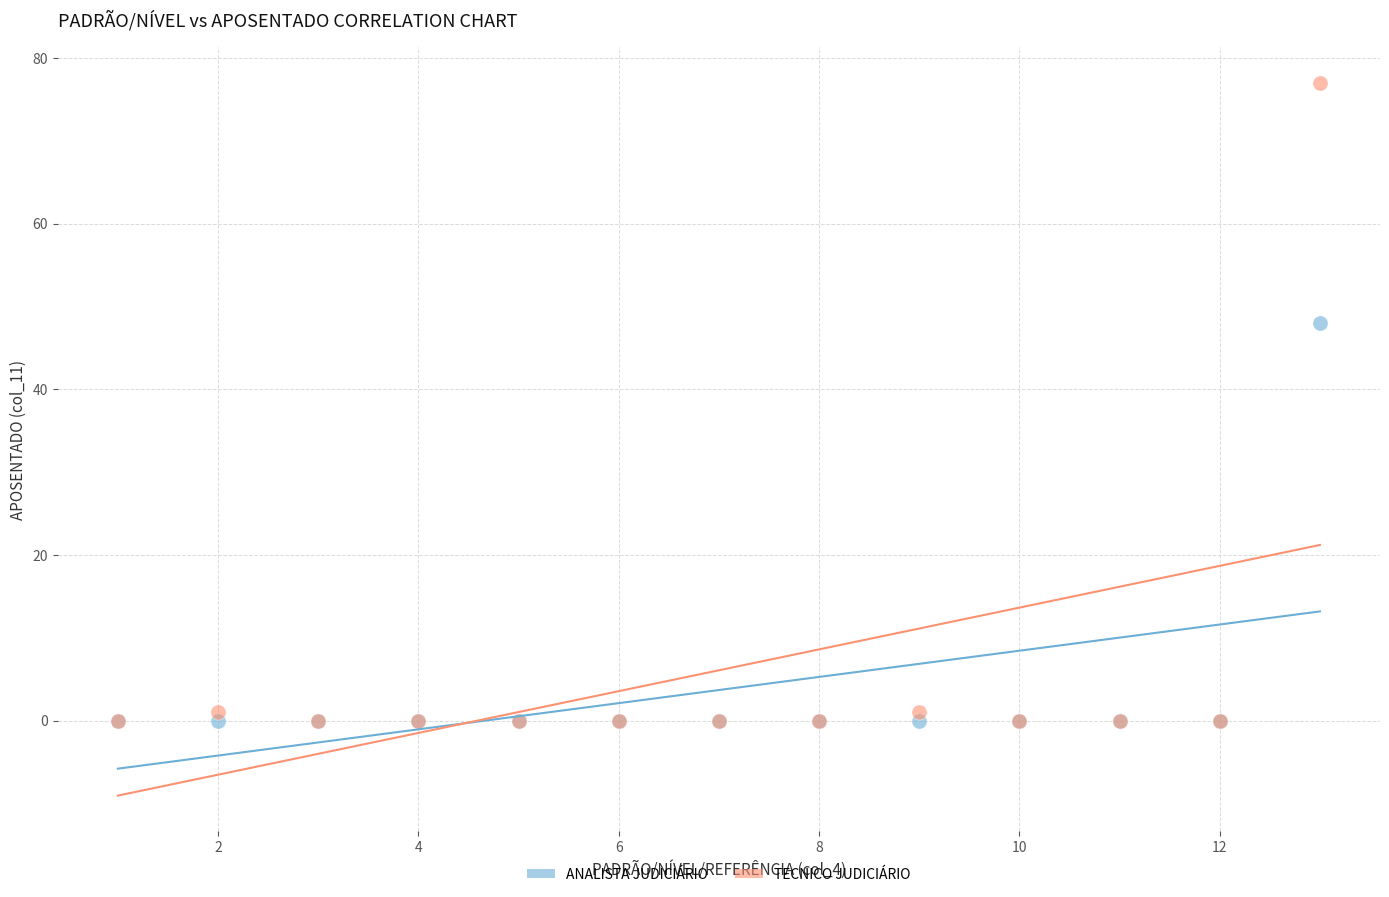

Across all series, what Y value is closest to 38?

48